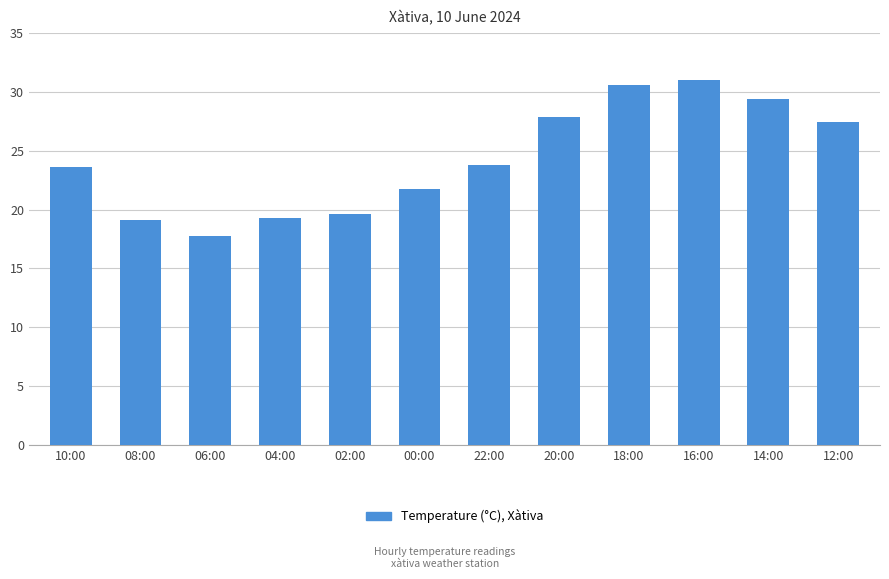

Which label corresponds to the largest value in the chart?

16:00